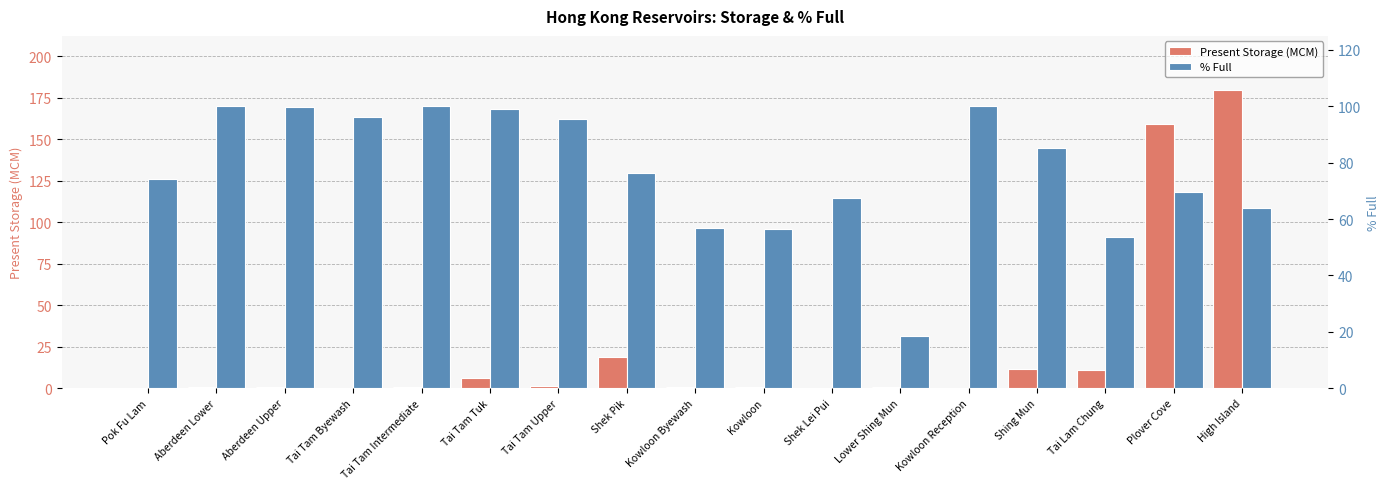

What is the value of the % Full bar at the 1st from the left?

74.2